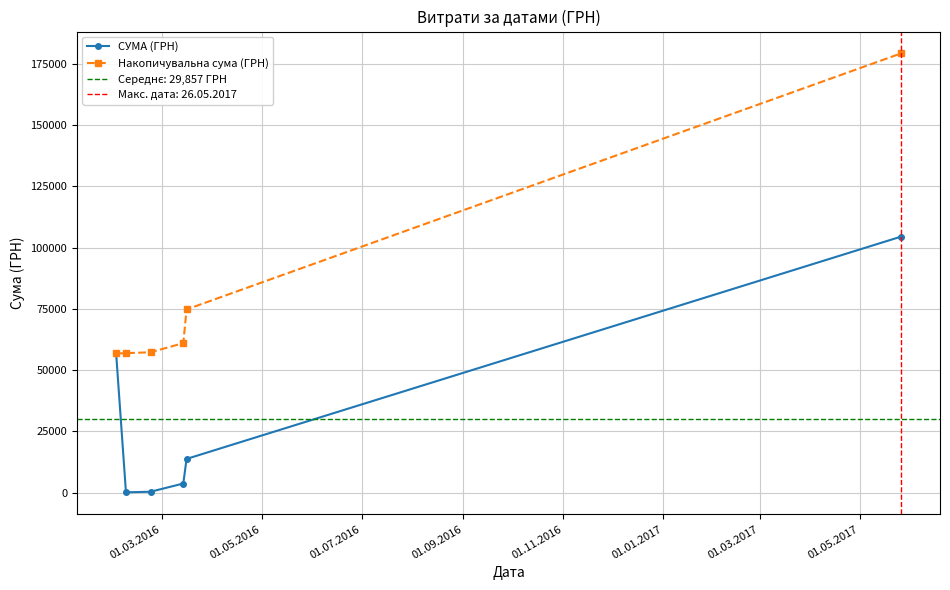

What is the difference between the second highest and second lowest values in the СУМА (ГРН) series?

56396.7